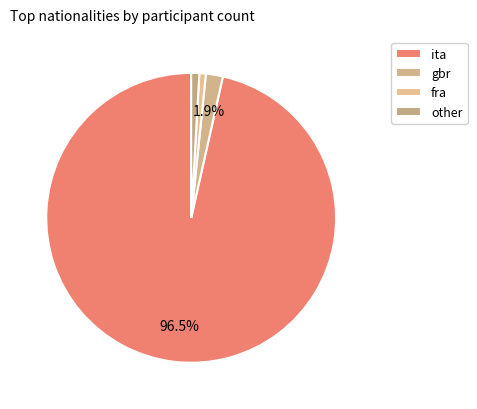

Does ita represent more than half of the total?

Yes